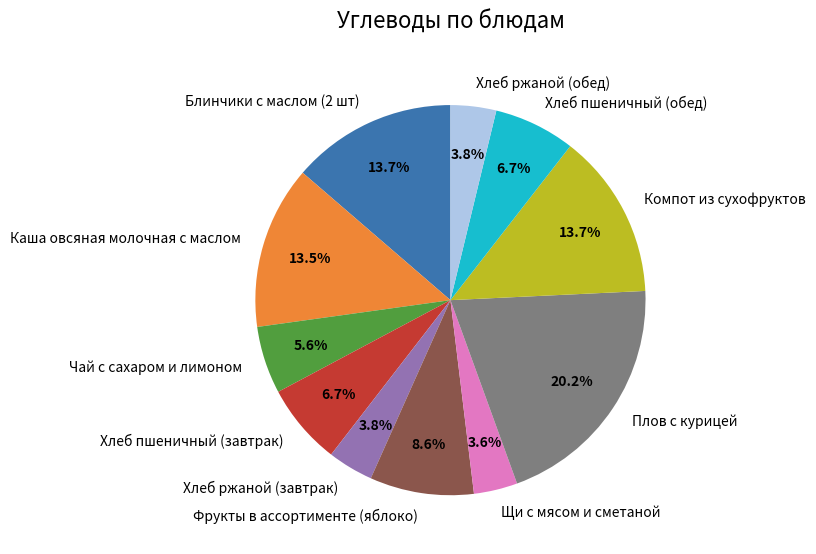

To the nearest percent, what is the difference between the largest and smallest slice percentages?

17%